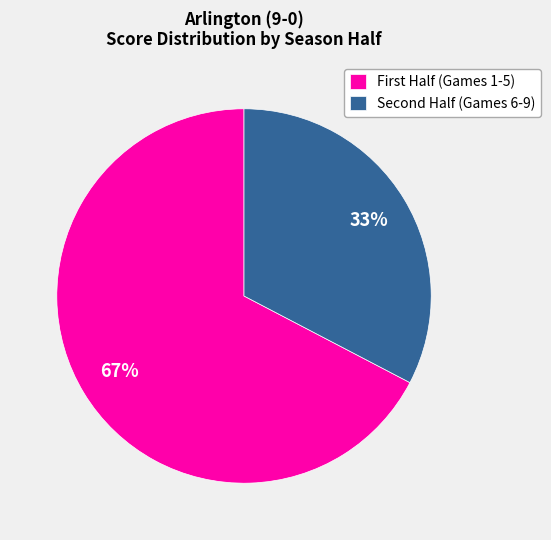

What is the smallest slice in the pie chart?

Second Half (Games 6-9)